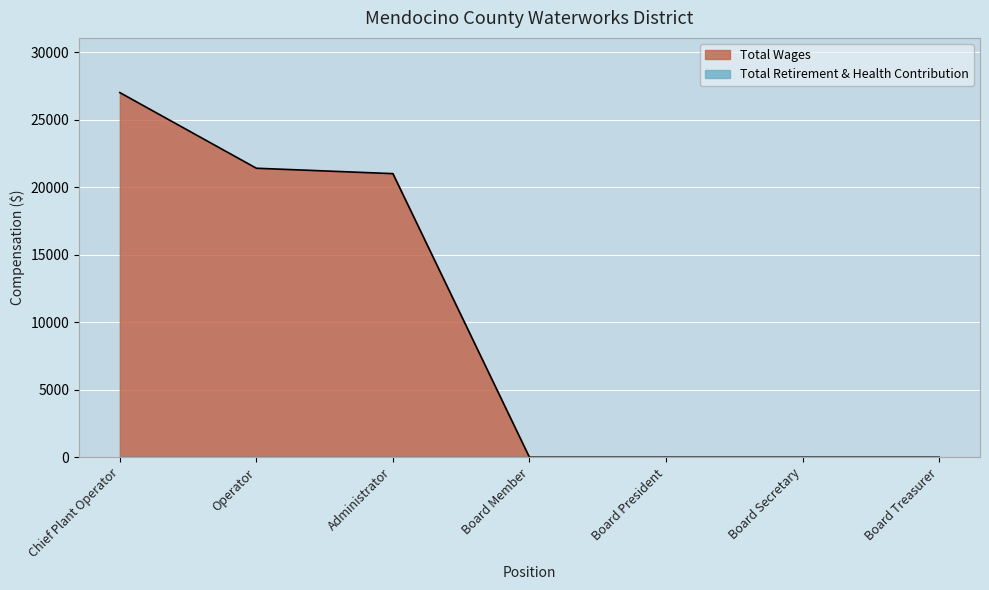

Which label corresponds to the smallest value in the chart?

Board Member